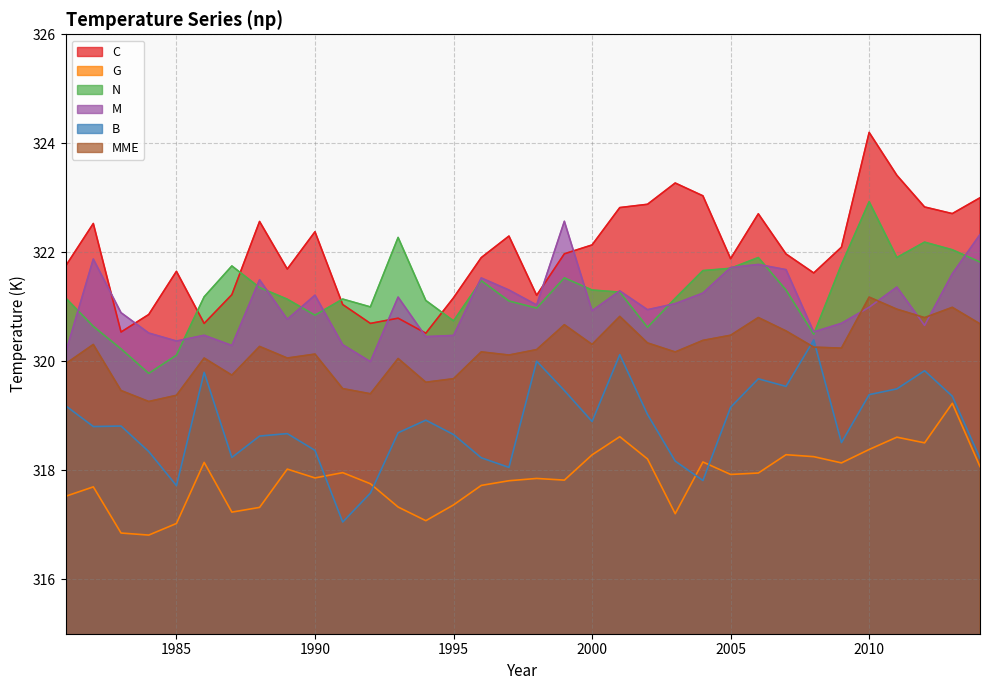

What is the lowest value of the C series?

320.5